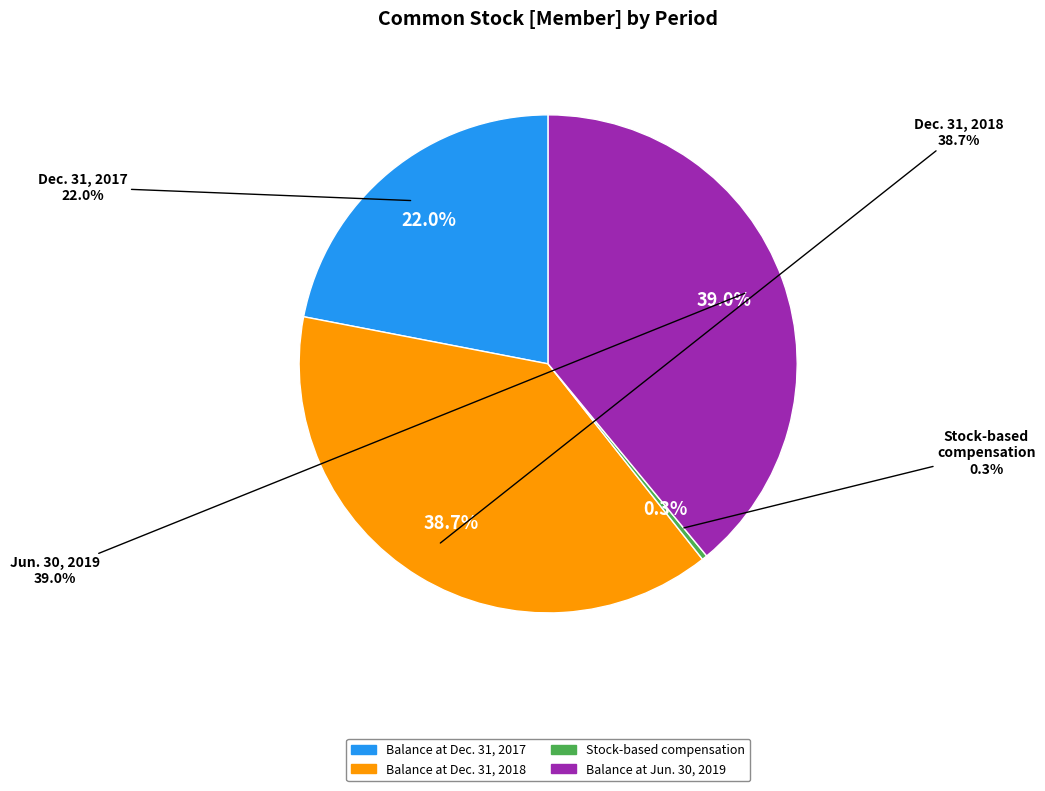

The Balance at Dec. 31, 2018 slice represents 39% of the pie. True or false?

True